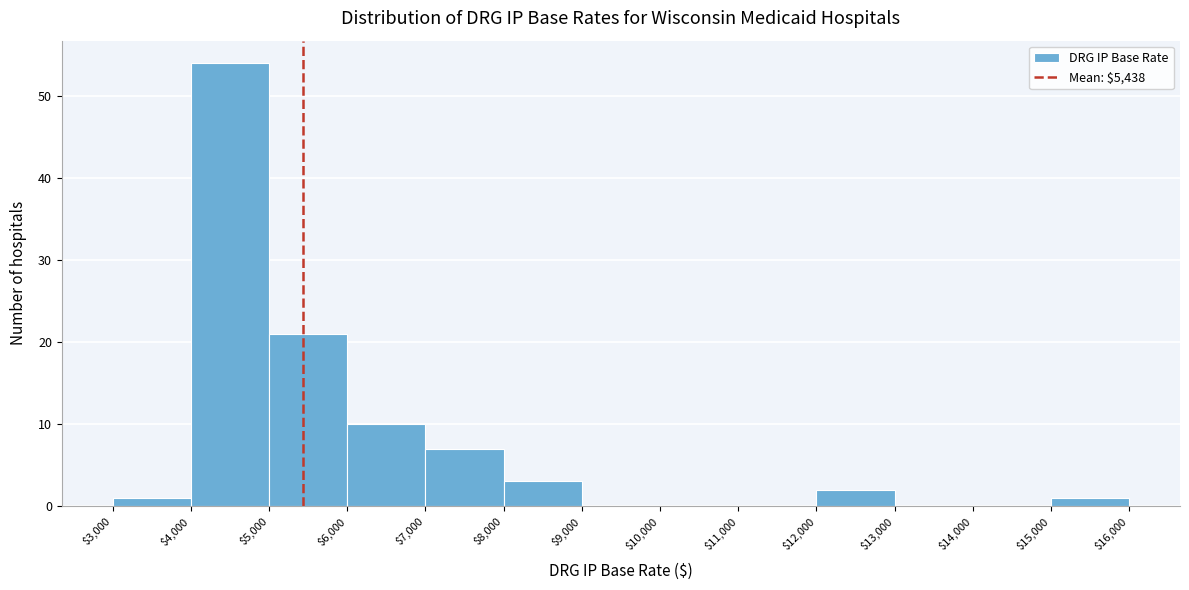

What is the height of the bar covering $6,000 to $7,000 on the x-axis? The values are not printed on the chart, so give them approximately, as read against the axis.

10